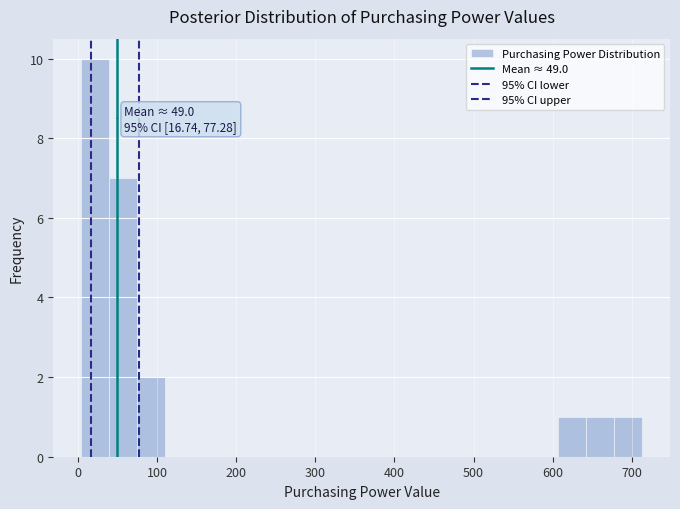

Read against the x-axis, roughly where is the centre of the tallest bar?

20